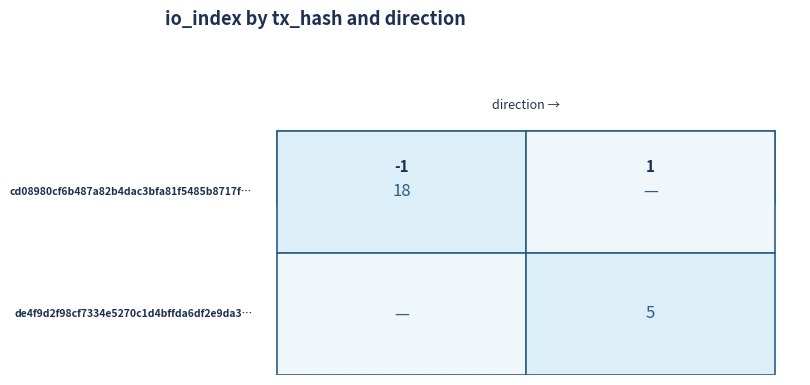

True or false: cd08980cf6b487a82b4dac3bfa81f5485b8717f has a value of 29 at io_index.

False